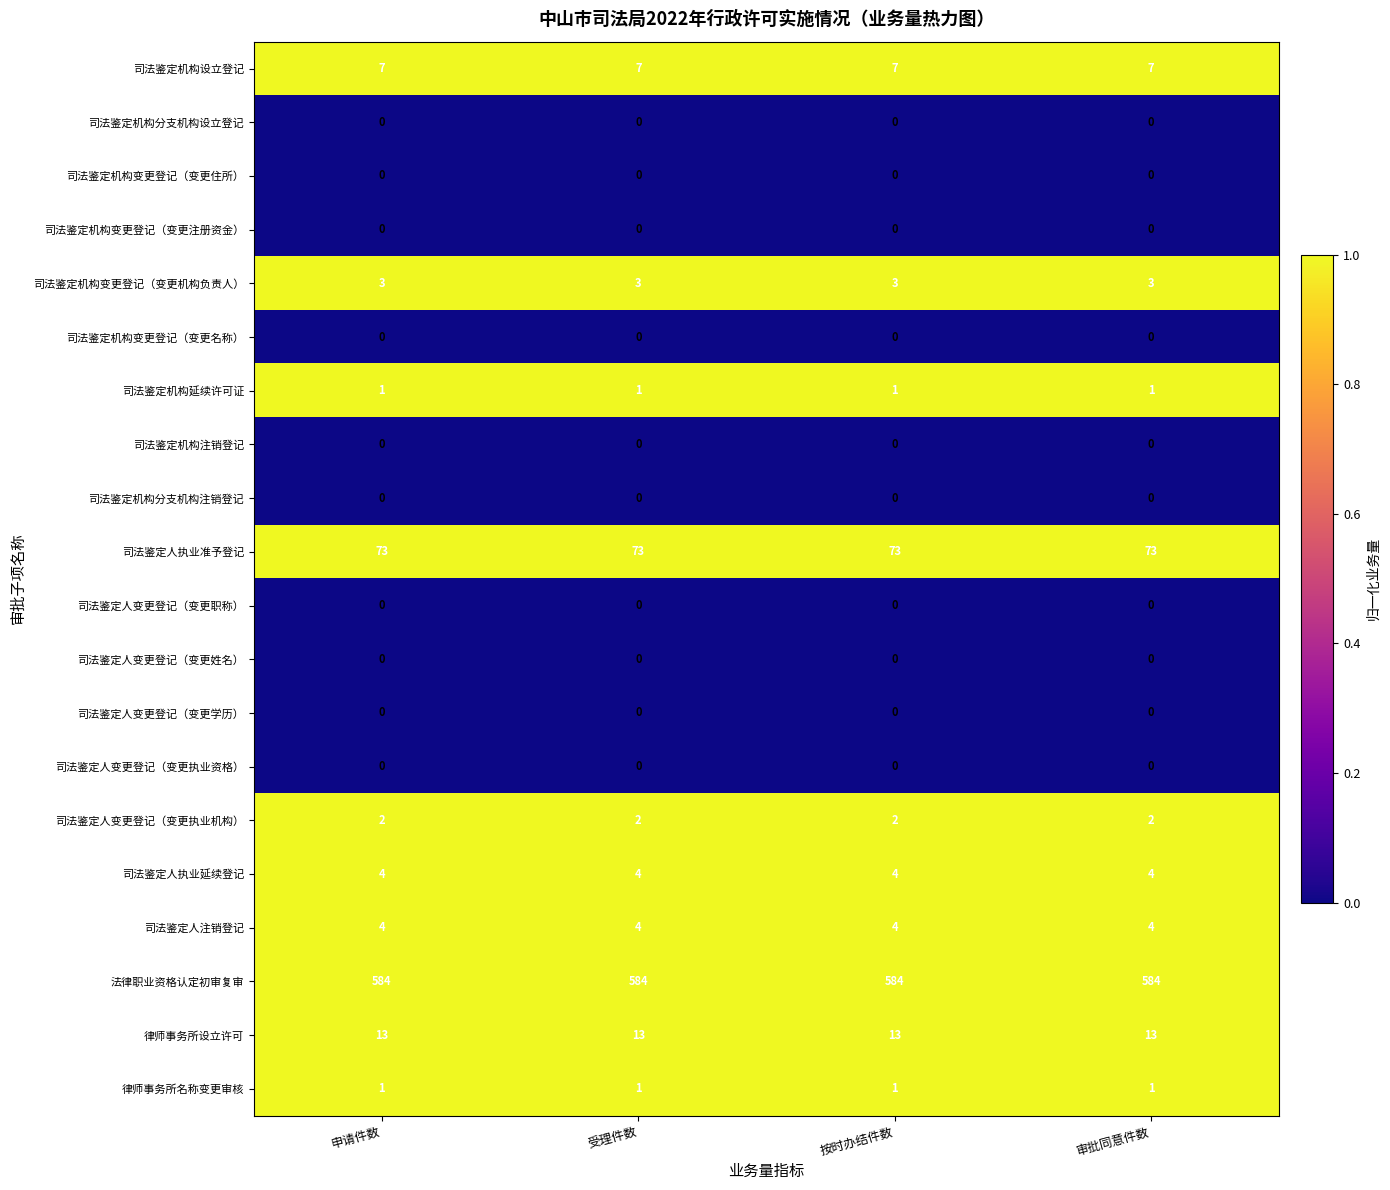

What is the maximum value shown in the chart?

584